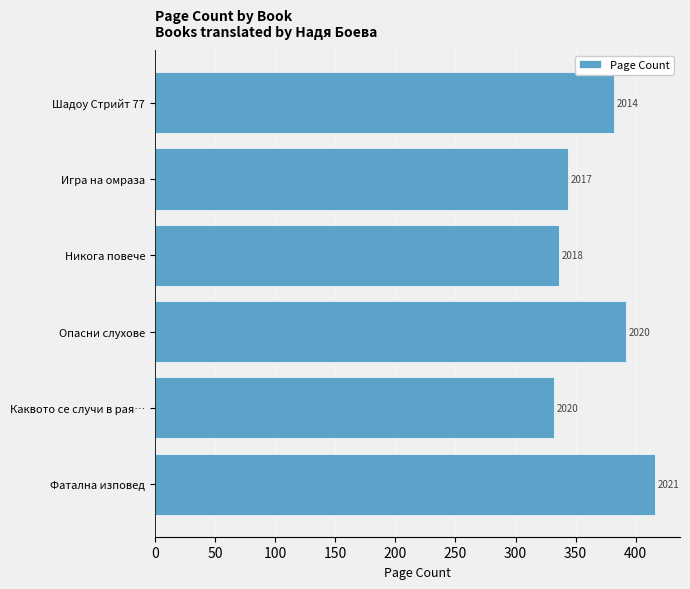

Does the chart contain stacked bars?

No